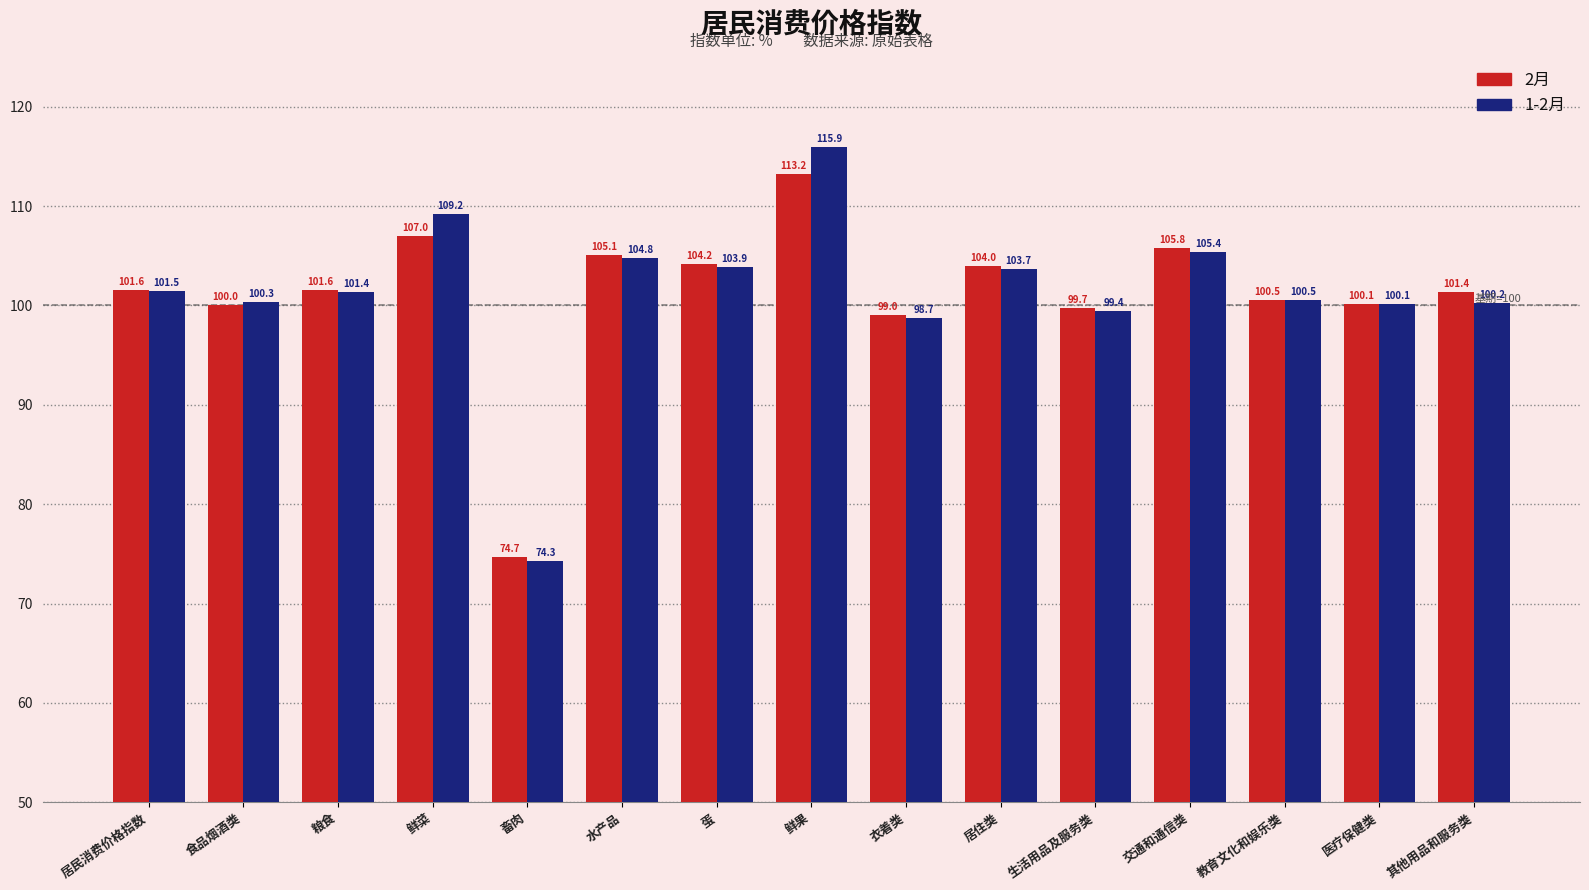

Reading left to right, extract all data points from this chart.

2月: 101.6	100.0	101.6	107.0	74.7	105.1	104.2	113.2	99.0	104.0	99.7	105.8	100.5	100.1	101.4
1-2月: 101.5	100.3	101.4	109.2	74.3	104.8	103.9	115.9	98.7	103.7	99.4	105.4	100.5	100.1	100.2